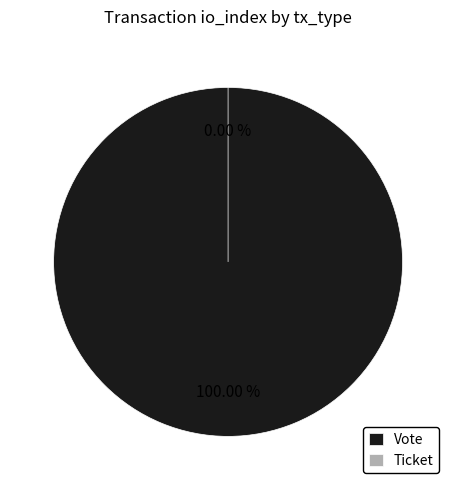

What is the smallest slice in the pie chart?

Ticket